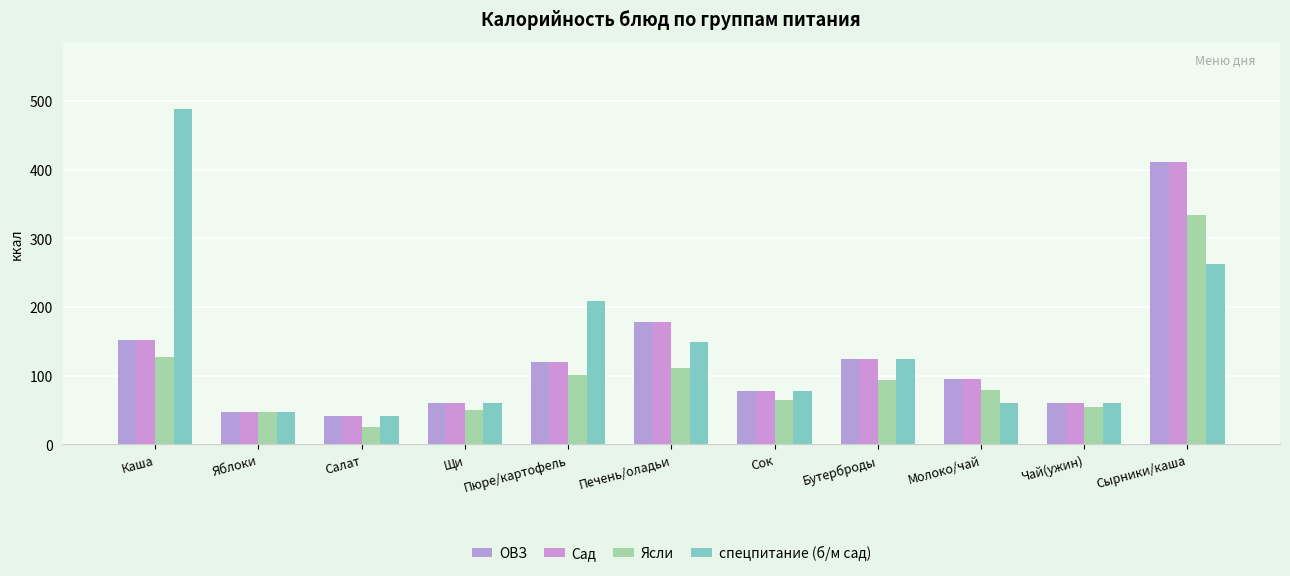

Which category has the highest value in the Сад series?

Сырники/каша